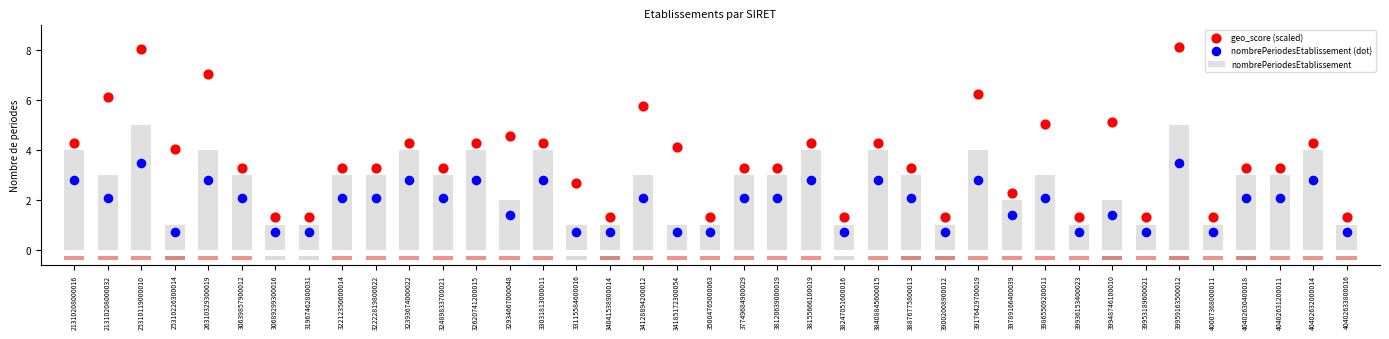

At which category is the sum across all series the highest?

39959163500012